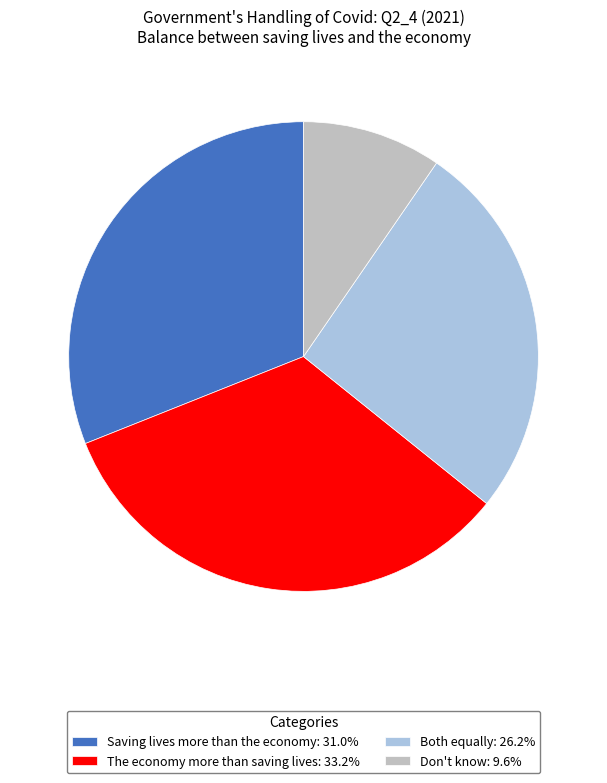

True or false: Both equally accounts for 26% of the total.

True